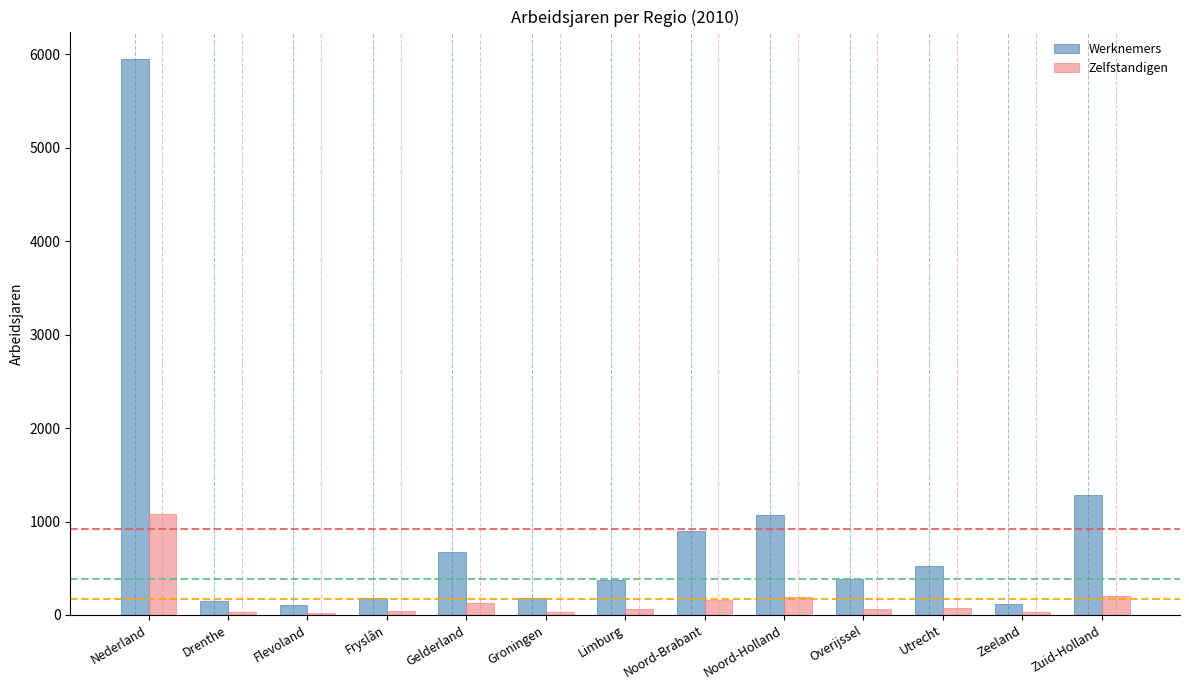

The value of Werknemers at Fryslân is 186.4. True or false?

True